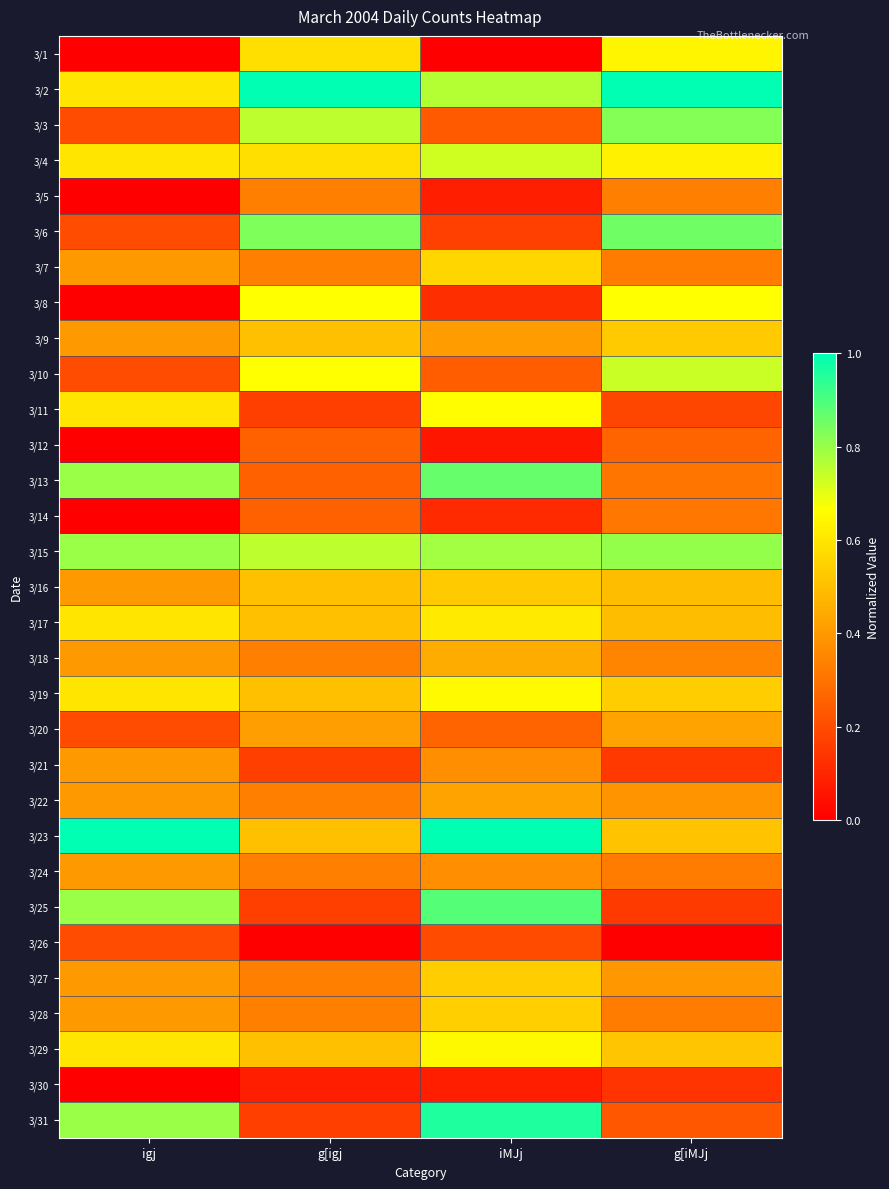

Reading right to left, list all the values displayed in this chart.

3/1: g[iMJj=0.6	iMJj=0.0	g[igj=0.6	igj=0.0
3/2: g[iMJj=1.0	iMJj=0.8	g[igj=1.0	igj=0.6
3/3: g[iMJj=0.8	iMJj=0.2	g[igj=0.8	igj=0.2
3/4: g[iMJj=0.6	iMJj=0.7	g[igj=0.6	igj=0.6
3/5: g[iMJj=0.3	iMJj=0.1	g[igj=0.3	igj=0.0
3/6: g[iMJj=0.9	iMJj=0.2	g[igj=0.8	igj=0.2
3/7: g[iMJj=0.3	iMJj=0.6	g[igj=0.3	igj=0.4
3/8: g[iMJj=0.7	iMJj=0.1	g[igj=0.7	igj=0.0
3/9: g[iMJj=0.5	iMJj=0.4	g[igj=0.5	igj=0.4
3/10: g[iMJj=0.7	iMJj=0.2	g[igj=0.7	igj=0.2
3/11: g[iMJj=0.2	iMJj=0.7	g[igj=0.2	igj=0.6
3/12: g[iMJj=0.3	iMJj=0.1	g[igj=0.2	igj=0.0
3/13: g[iMJj=0.3	iMJj=0.9	g[igj=0.2	igj=0.8
3/14: g[iMJj=0.3	iMJj=0.1	g[igj=0.2	igj=0.0
3/15: g[iMJj=0.8	iMJj=0.8	g[igj=0.8	igj=0.8
3/16: g[iMJj=0.5	iMJj=0.5	g[igj=0.5	igj=0.4
3/17: g[iMJj=0.5	iMJj=0.6	g[igj=0.5	igj=0.6
3/18: g[iMJj=0.3	iMJj=0.5	g[igj=0.3	igj=0.4
3/19: g[iMJj=0.5	iMJj=0.7	g[igj=0.5	igj=0.6
3/20: g[iMJj=0.4	iMJj=0.3	g[igj=0.4	igj=0.2
3/21: g[iMJj=0.2	iMJj=0.4	g[igj=0.2	igj=0.4
3/22: g[iMJj=0.4	iMJj=0.4	g[igj=0.3	igj=0.4
3/23: g[iMJj=0.5	iMJj=1.0	g[igj=0.5	igj=1.0
3/24: g[iMJj=0.3	iMJj=0.4	g[igj=0.3	igj=0.4
3/25: g[iMJj=0.2	iMJj=0.9	g[igj=0.2	igj=0.8
3/26: g[iMJj=0.0	iMJj=0.2	g[igj=0.0	igj=0.2
3/27: g[iMJj=0.4	iMJj=0.5	g[igj=0.3	igj=0.4
3/28: g[iMJj=0.3	iMJj=0.5	g[igj=0.3	igj=0.4
3/29: g[iMJj=0.5	iMJj=0.6	g[igj=0.5	igj=0.6
3/30: g[iMJj=0.1	iMJj=0.1	g[igj=0.1	igj=0.0
3/31: g[iMJj=0.2	iMJj=1.0	g[igj=0.2	igj=0.8